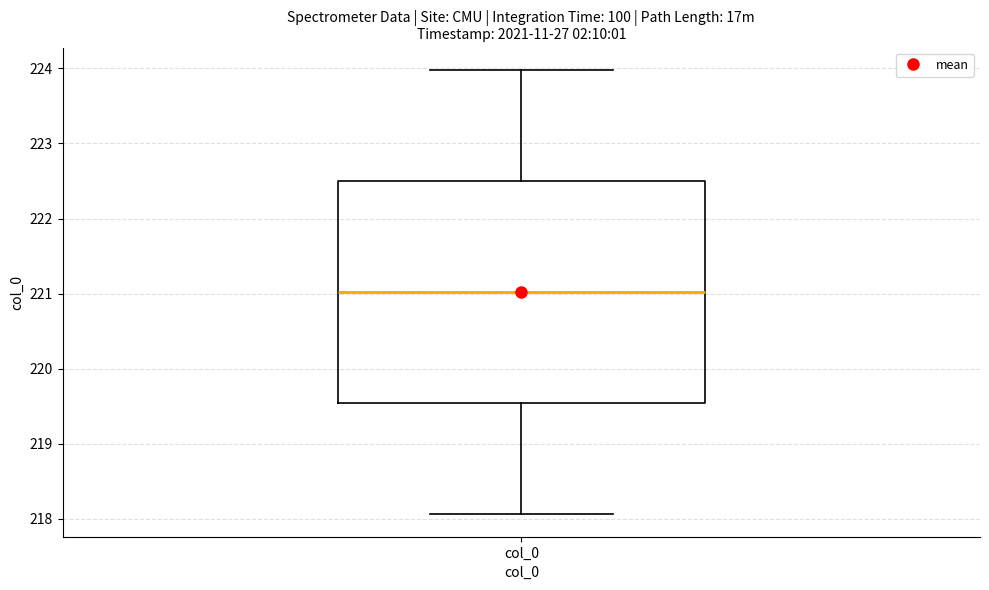

Transcribe this box plot: give where the median line is, the range the box spans, and where the two whiskers end, as read against the y-axis. The values are not printed on the chart, so give them approximately, as read against the axis.

median 221.0, box 219.5 to 222.5, whiskers 218.1 to 224.0